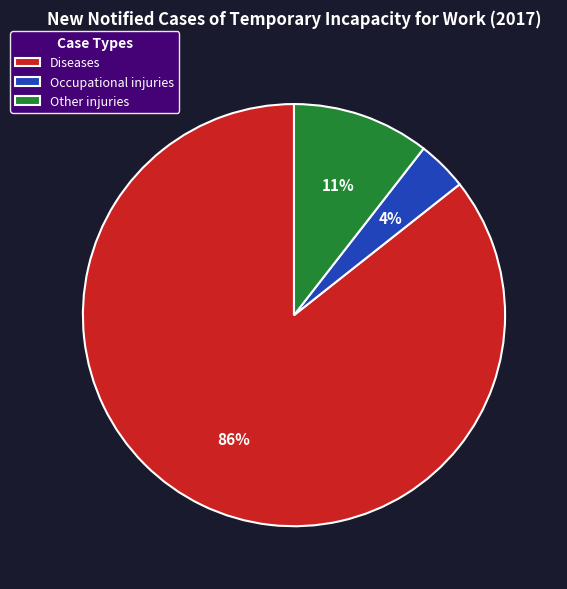

Is it true that Other injuries is 1% of the pie?

False